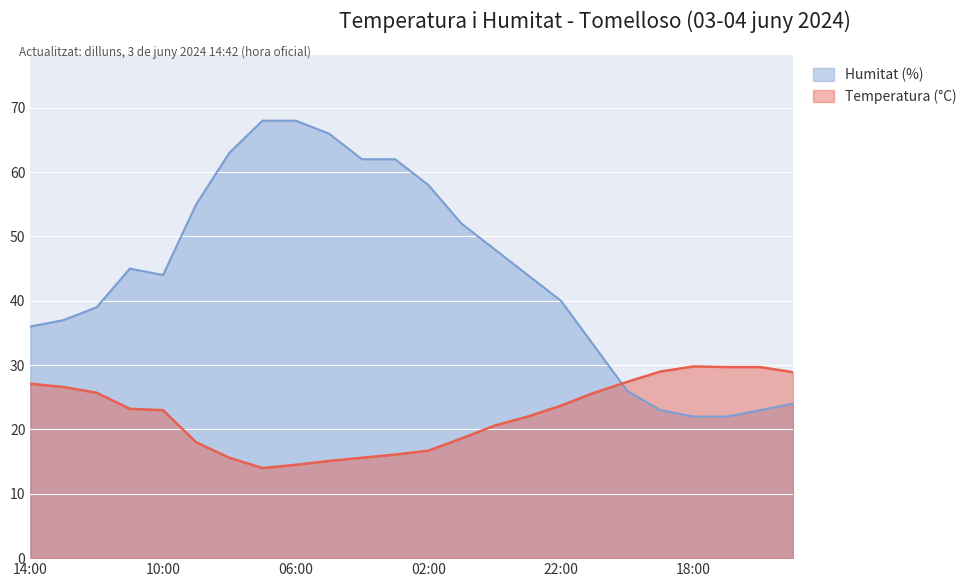

Where is the first local minimum for Humitat (%)?

10:00